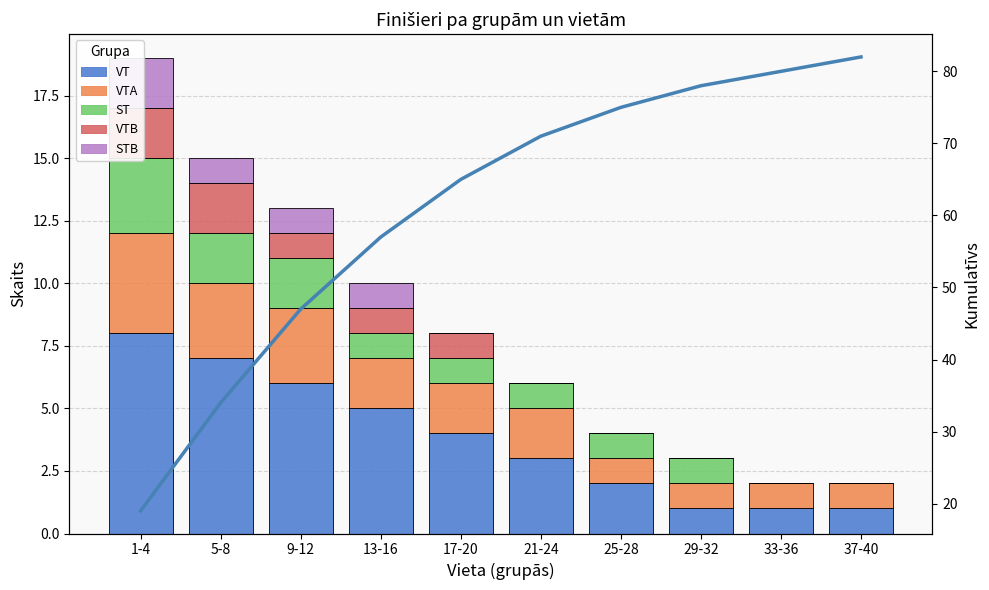

Which series changed the most between 9-12 and 29-32?

Cumulative